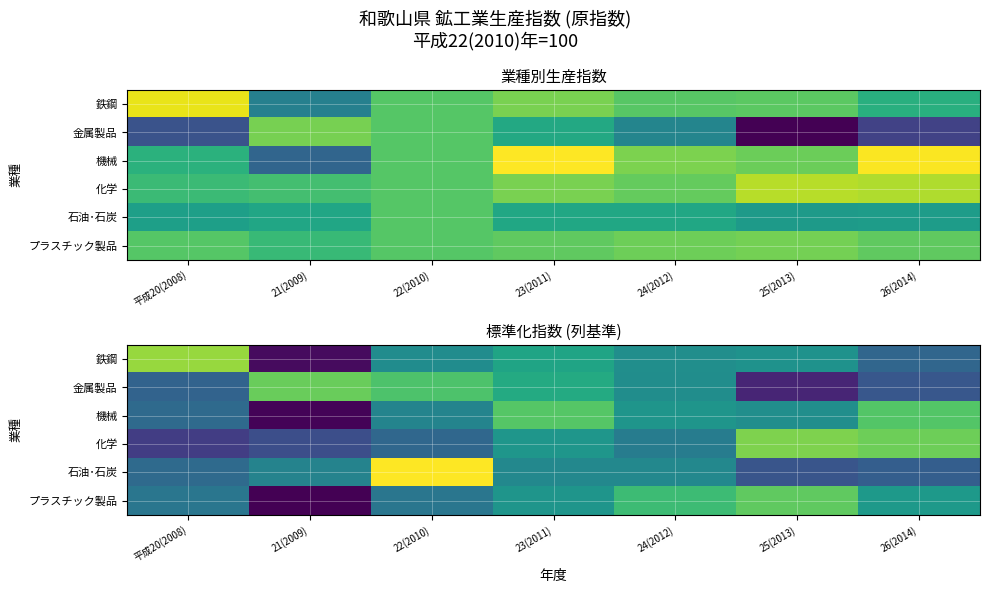

What is the smallest value displayed?

-2.0